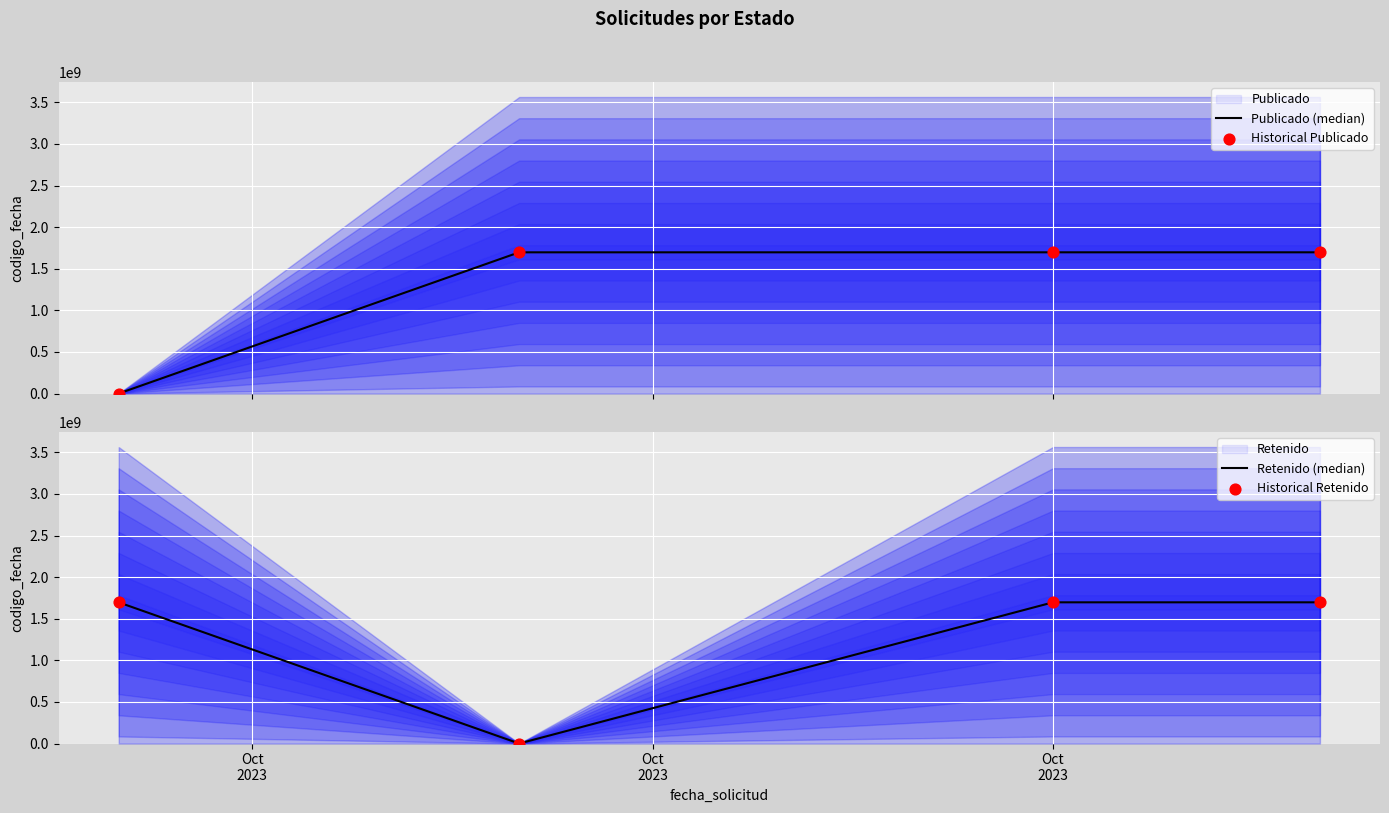

Which series contains the lowest Y value?

Publicado (median)